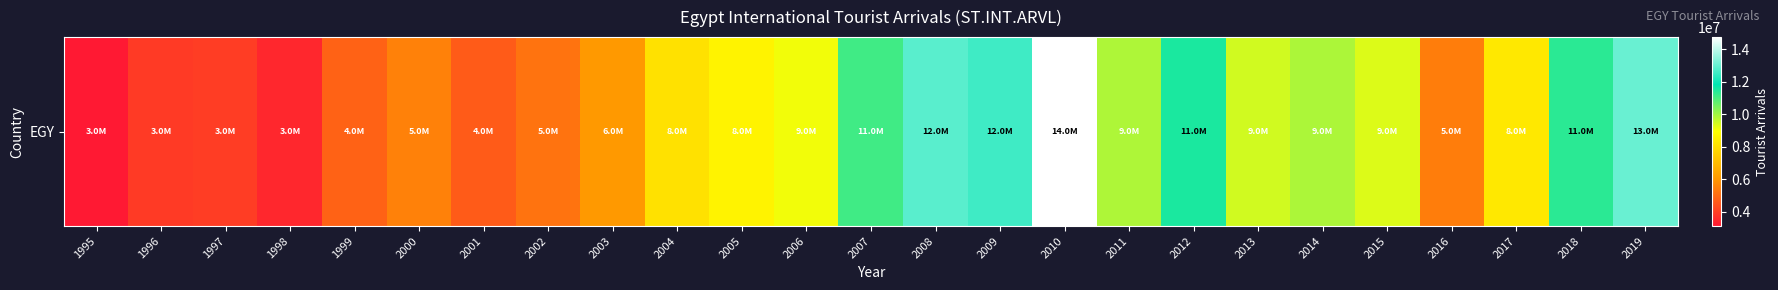

At which label does the data first exceed 8608000?

2006